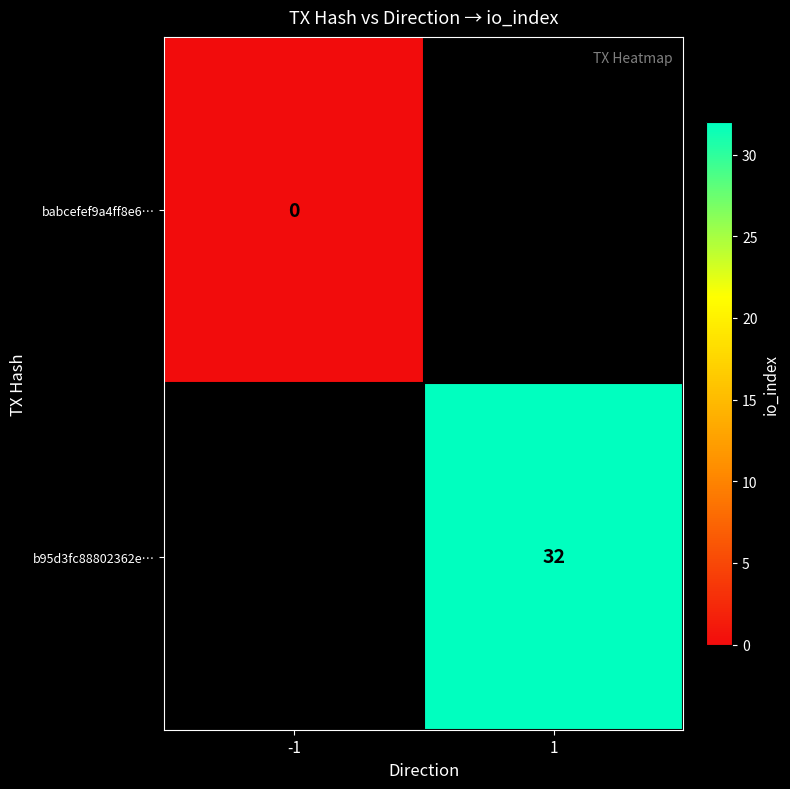

At how many categories does at least one series exceed 13?

1